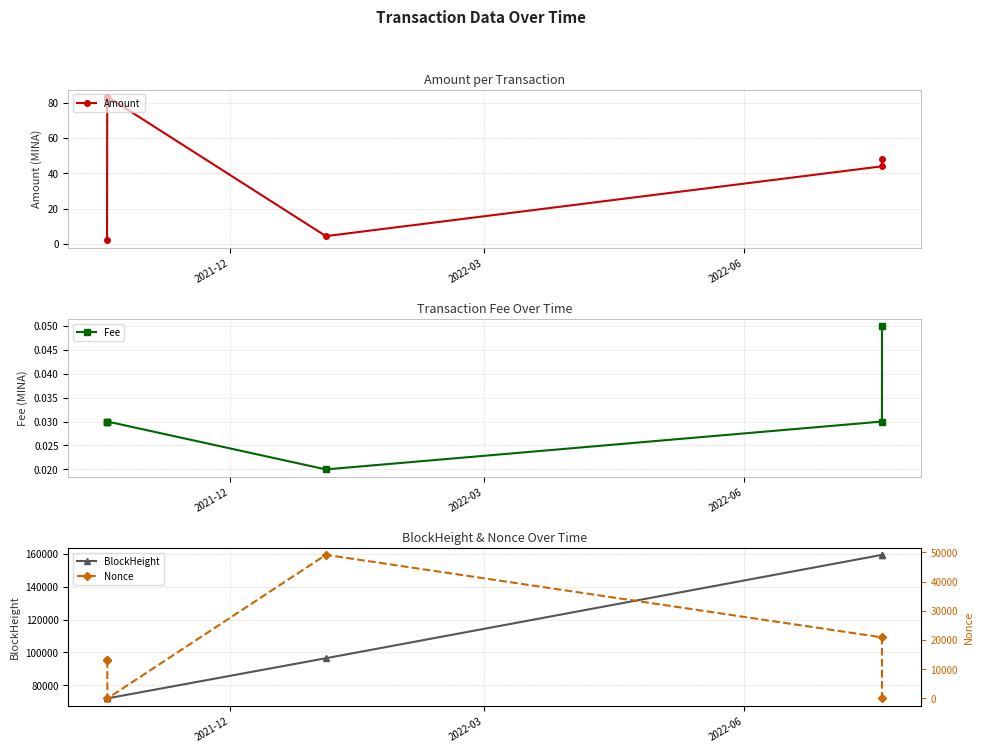

What is the value of the BlockHeight point at the 2nd from the left?

71986